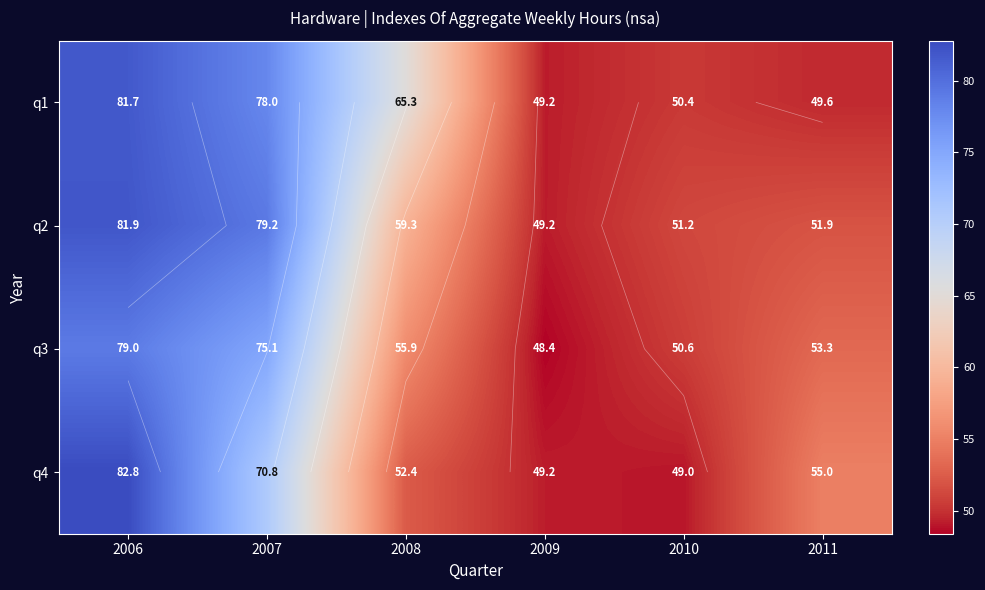

What is the difference between the highest and lowest values at 2010?

2.2